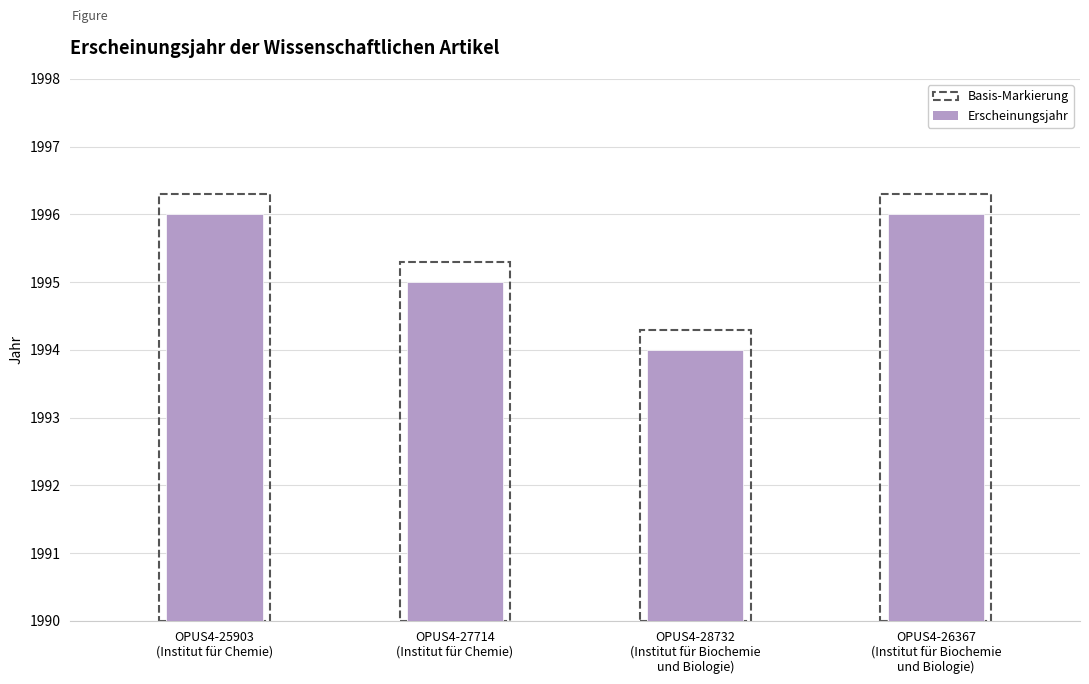

List the labels in order of value, largest first.

OPUS4-25903
(Institut für Chemie), OPUS4-26367
(Institut für Biochemie
und Biologie), OPUS4-27714
(Institut für Chemie), OPUS4-28732
(Institut für Biochemie
und Biologie)